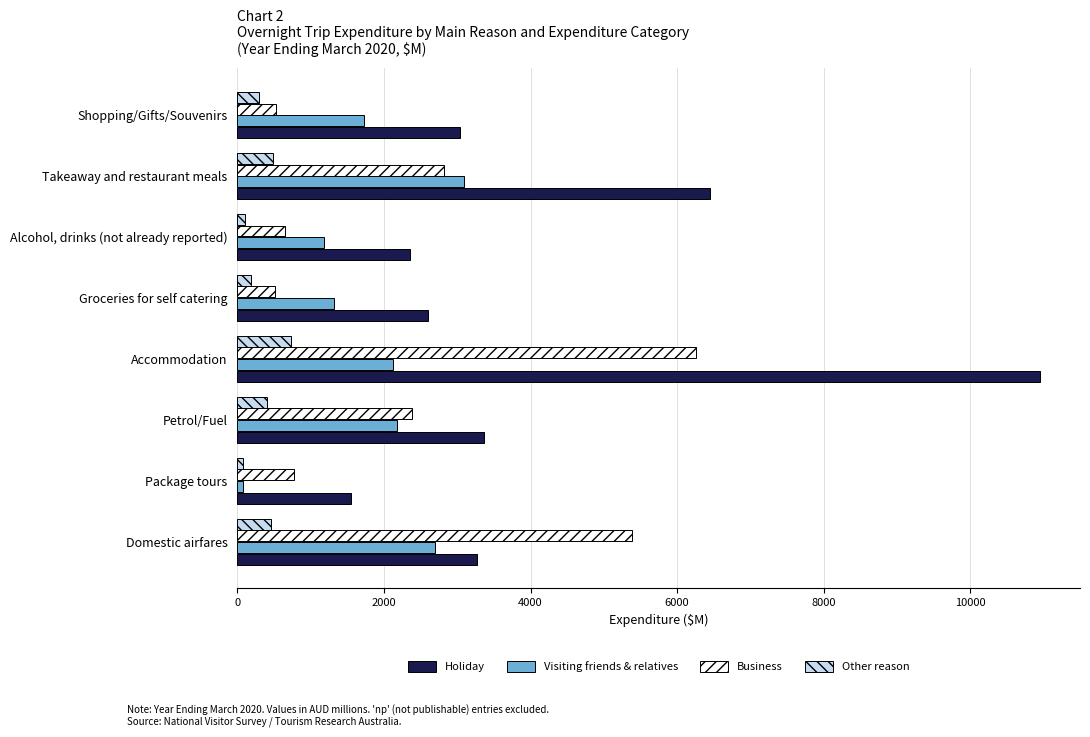

Rank the categories by Business value from highest to lowest.

Accommodation, Domestic airfares, Takeaway and restaurant meals, Petrol/Fuel, Package tours, Alcohol, drinks (not already reported), Shopping/Gifts/Souvenirs, Groceries for self catering